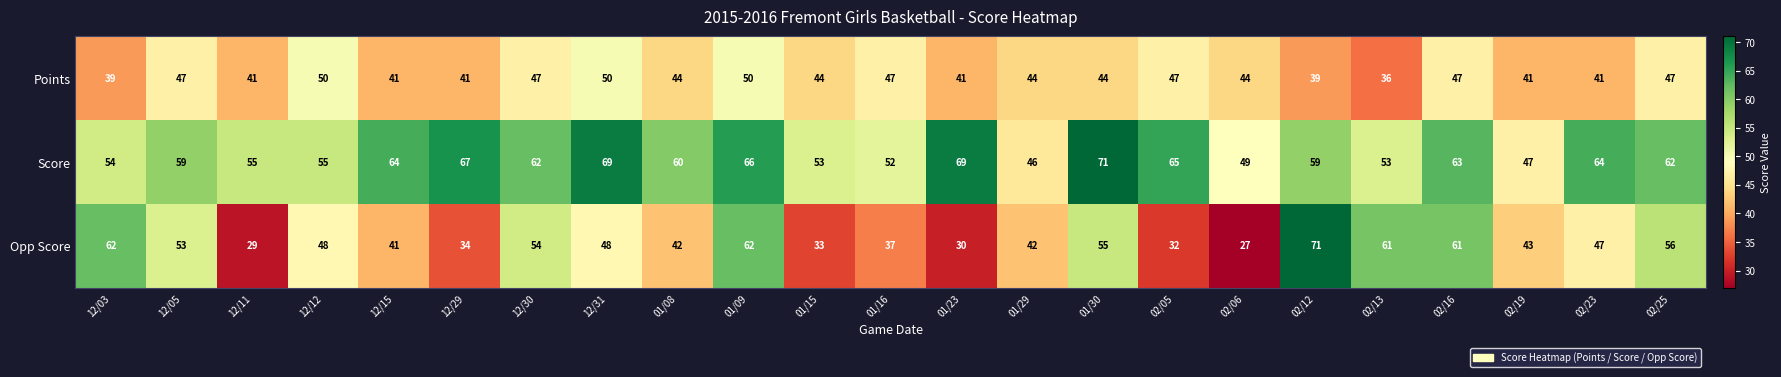

Which series has the largest total across all categories?

Score